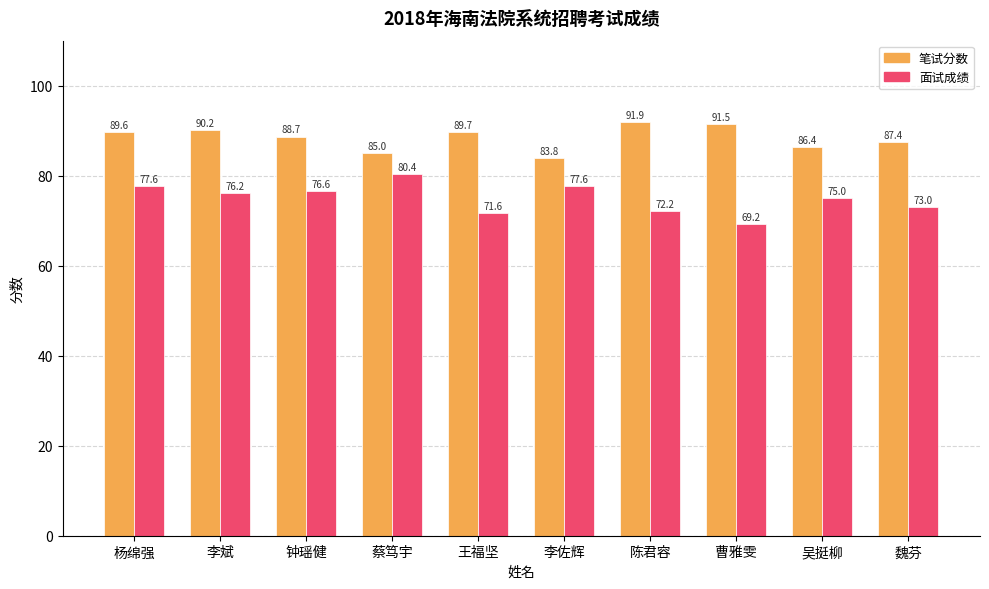

What is the label of the 3rd bar from the left?

钟瑶健